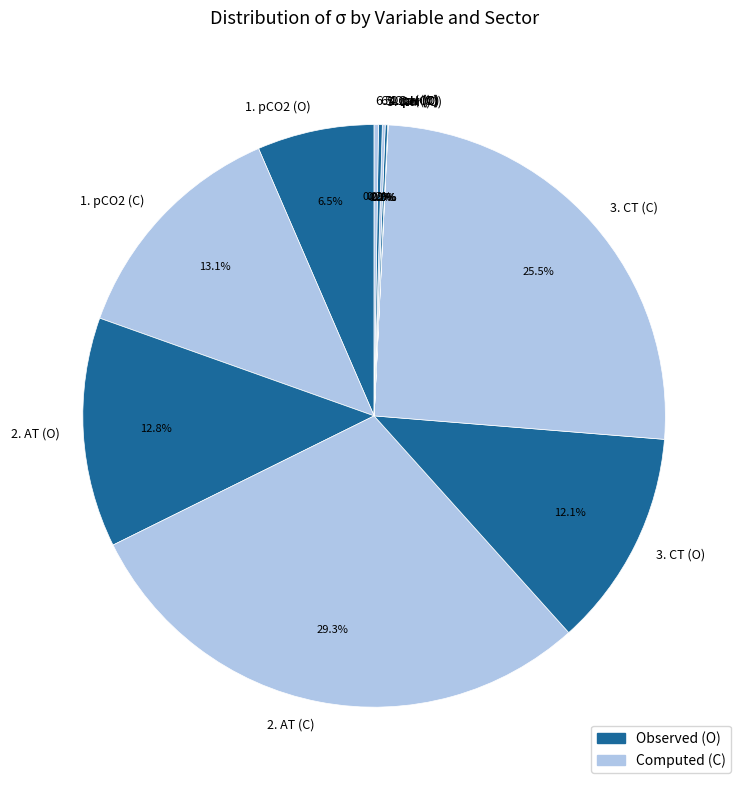

How much of the chart is everything except 1. pCO2 (C)?

86.9%